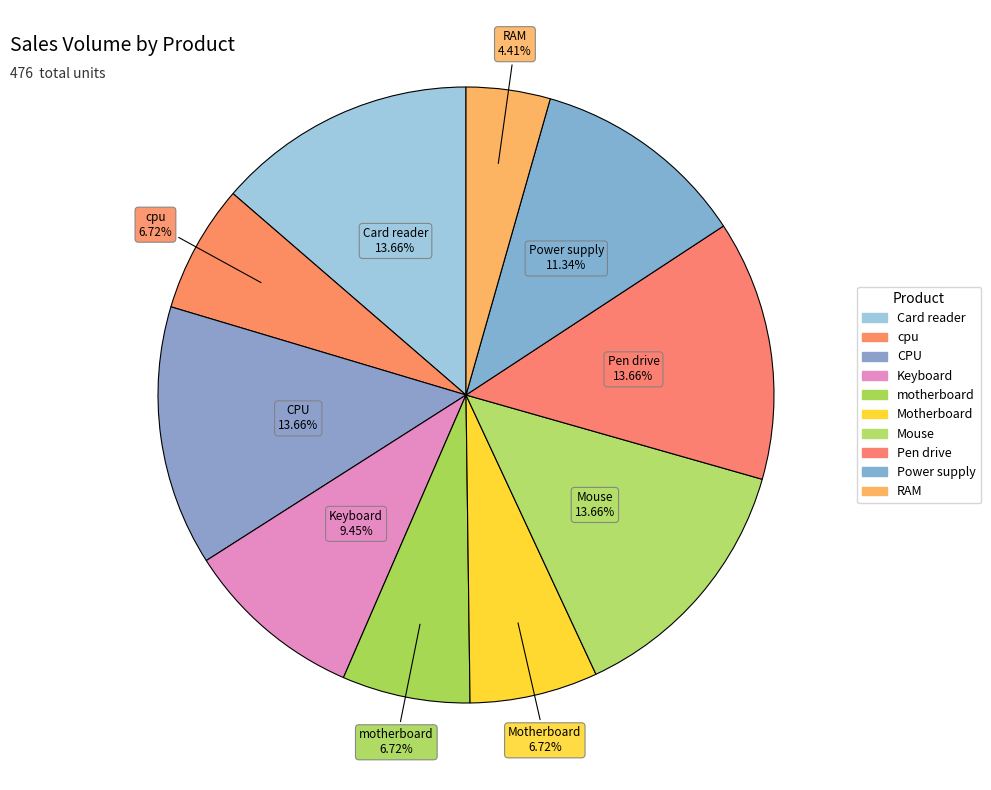

To the nearest percent, what portion does Pen drive represent?

14%